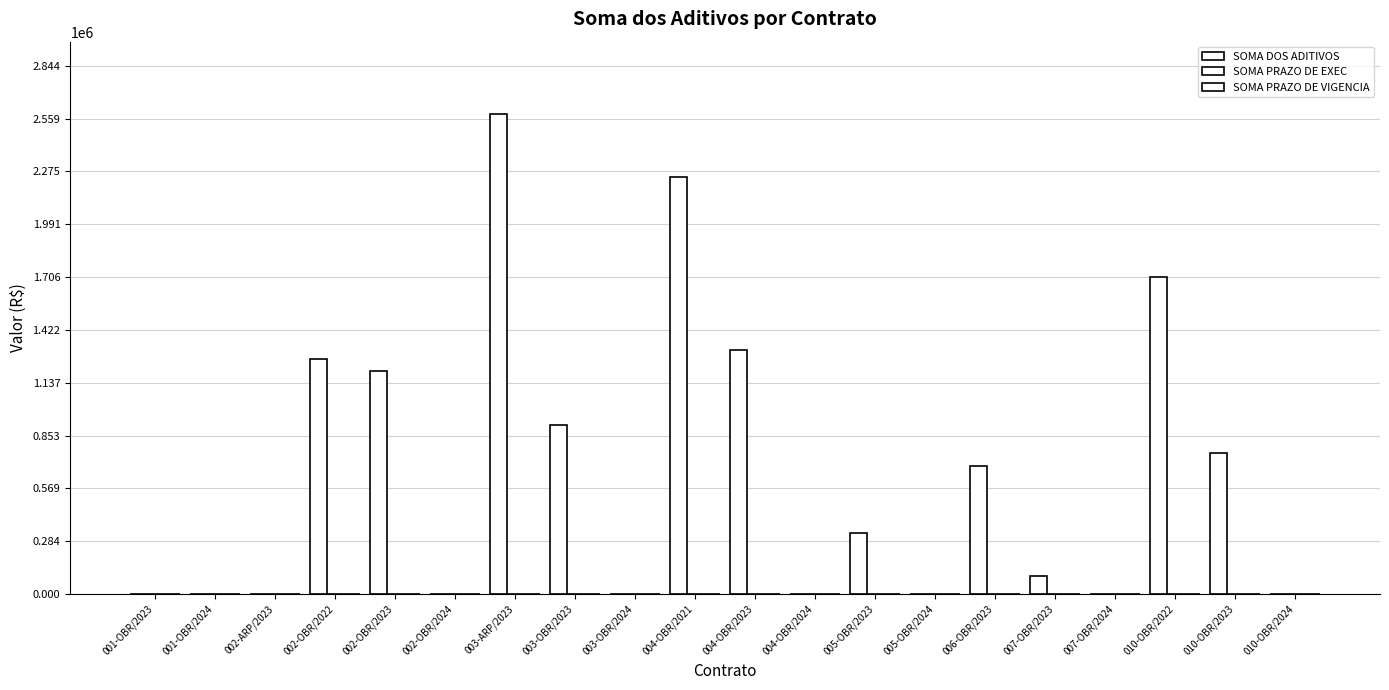

Reading right to left, list all the values displayed in this chart.

SOMA DOS ADITIVOS: 010-OBR/2024=0.0	010-OBR/2023=758410.7	010-OBR/2022=1705889.8	007-OBR/2024=0.0	007-OBR/2023=96814.6	006-OBR/2023=688582.3	005-OBR/2024=0.0	005-OBR/2023=330526.8	004-OBR/2024=0.0	004-OBR/2023=1315858.0	004-OBR/2021=2244564.2	003-OBR/2024=0.0	003-OBR/2023=908973.1	003-ARP/2023=2585134.4	002-OBR/2024=0.0	002-OBR/2023=1201433.2	002-OBR/2022=1264551.0	002-ARP/2023=0.0	001-OBR/2024=0.0	001-OBR/2023=0.0
SOMA PRAZO DE EXEC: 010-OBR/2024=0.0	010-OBR/2023=30.0	010-OBR/2022=210.0	007-OBR/2024=0.0	007-OBR/2023=90.0	006-OBR/2023=30.0	005-OBR/2024=0.0	005-OBR/2023=90.0	004-OBR/2024=0.0	004-OBR/2023=90.0	004-OBR/2021=730.0	003-OBR/2024=0.0	003-OBR/2023=240.0	003-ARP/2023=0.0	002-OBR/2024=0.0	002-OBR/2023=60.0	002-OBR/2022=365.0	002-ARP/2023=0.0	001-OBR/2024=0.0	001-OBR/2023=0.0
SOMA PRAZO DE VIGENCIA: 010-OBR/2024=0.0	010-OBR/2023=30.0	010-OBR/2022=390.0	007-OBR/2024=0.0	007-OBR/2023=210.0	006-OBR/2023=0.0	005-OBR/2024=0.0	005-OBR/2023=90.0	004-OBR/2024=0.0	004-OBR/2023=90.0	004-OBR/2021=730.0	003-OBR/2024=0.0	003-OBR/2023=300.0	003-ARP/2023=0.0	002-OBR/2024=0.0	002-OBR/2023=60.0	002-OBR/2022=365.0	002-ARP/2023=0.0	001-OBR/2024=0.0	001-OBR/2023=0.0